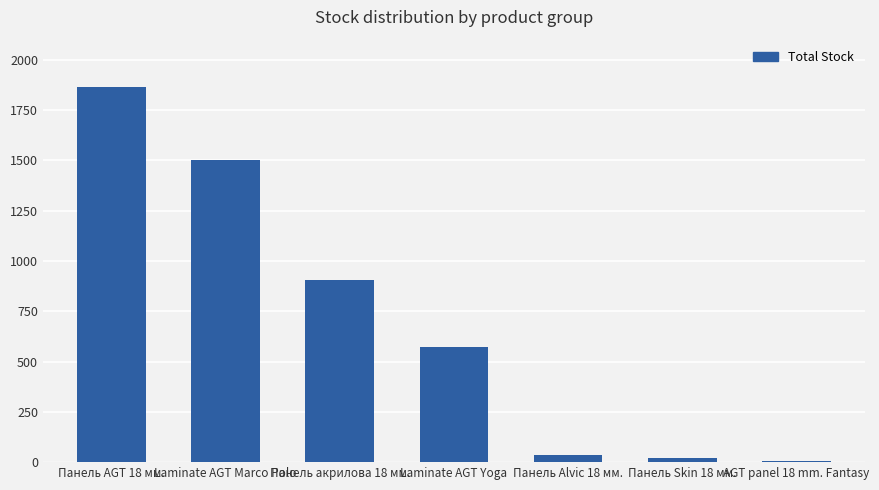

Between Laminate AGT Marco Polo and Laminate AGT Yoga, which is larger?

Laminate AGT Marco Polo